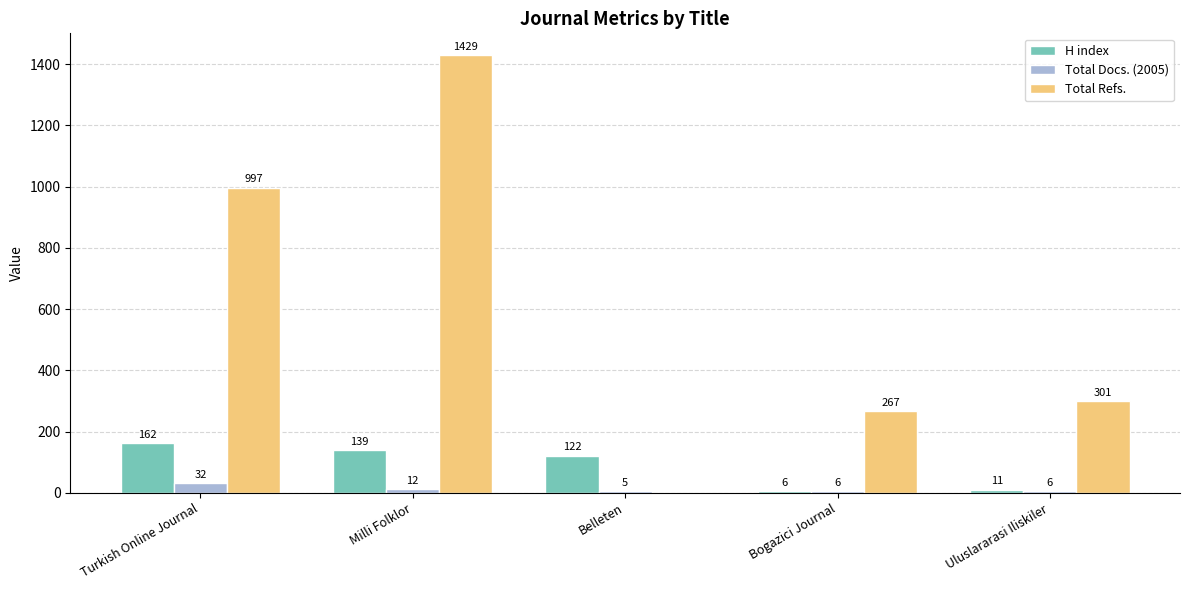

Between Milli Folklor and Belleten, which series saw the biggest shift?

Total Refs.